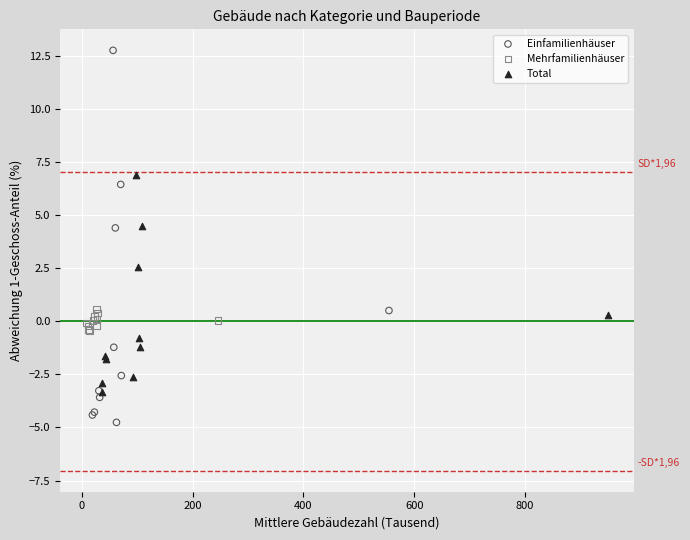

Which series reaches the maximum Y coordinate?

Einfamilienhäuser